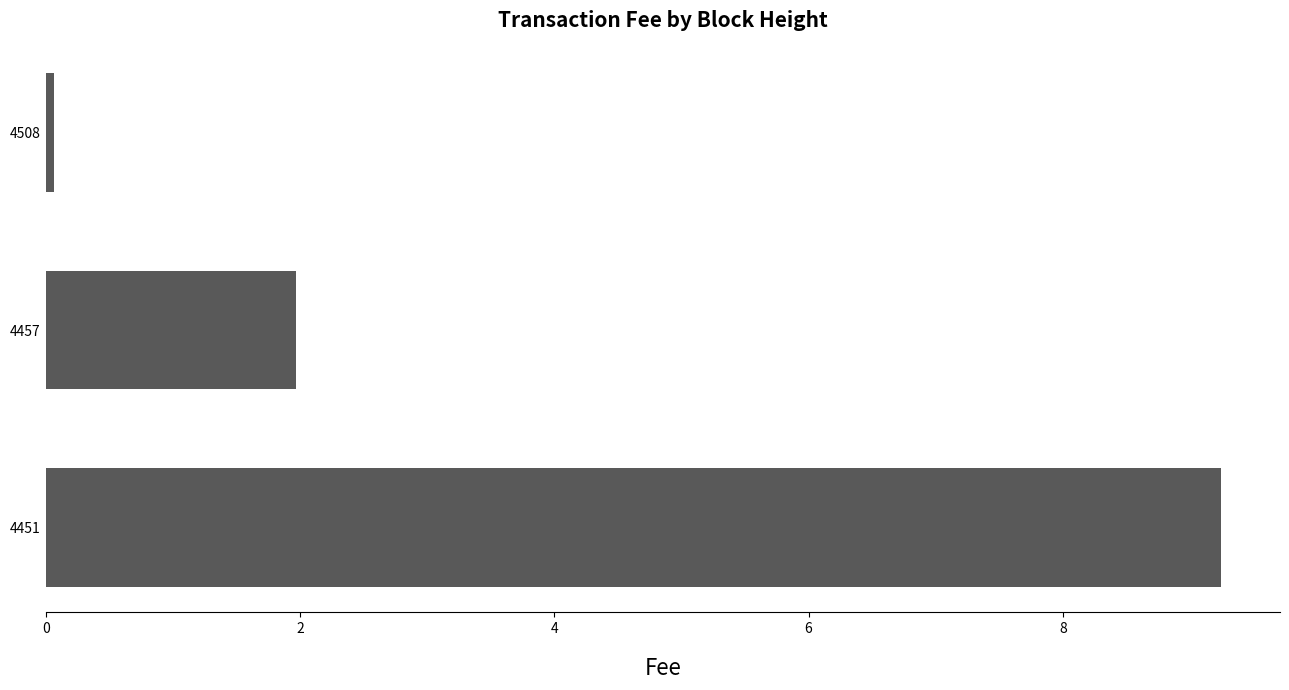

What is the difference between the maximum and minimum values?

9.2